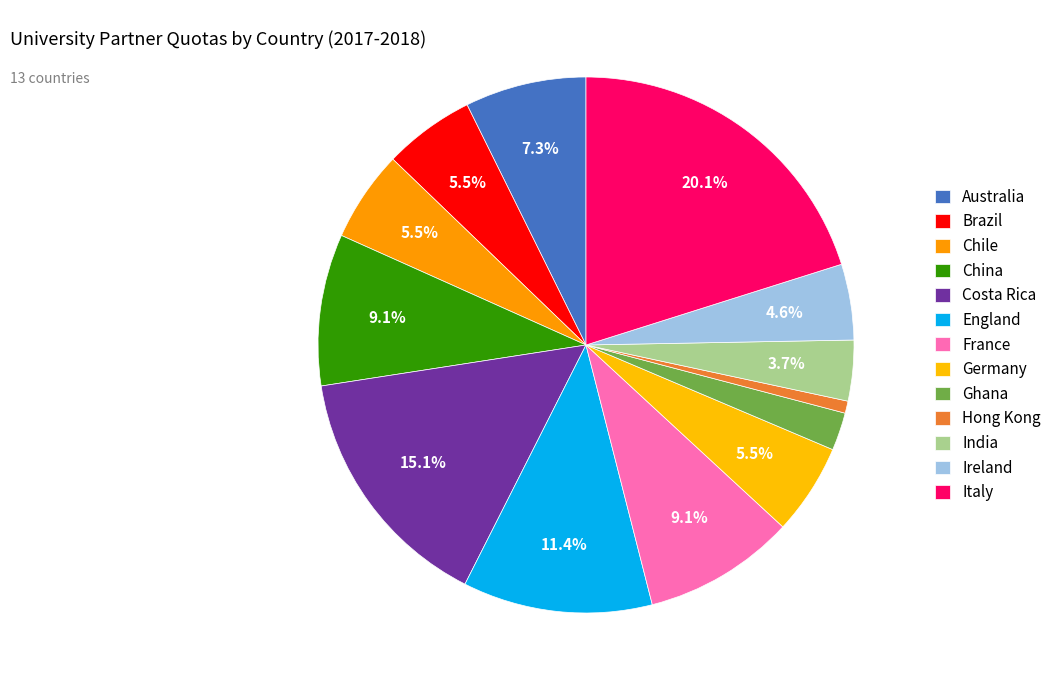

How many slices are in this pie chart?

13